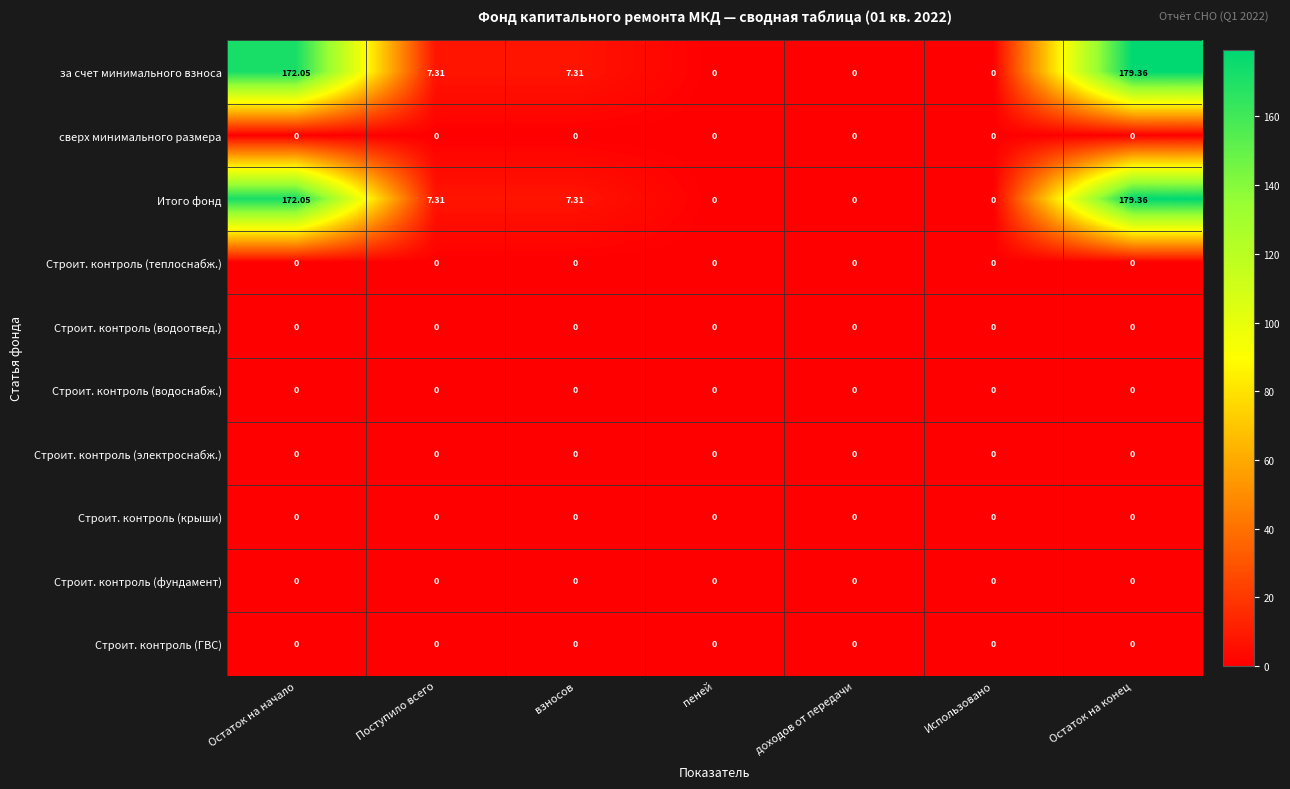

At which category is the sum across all series the highest?

Остаток на конец